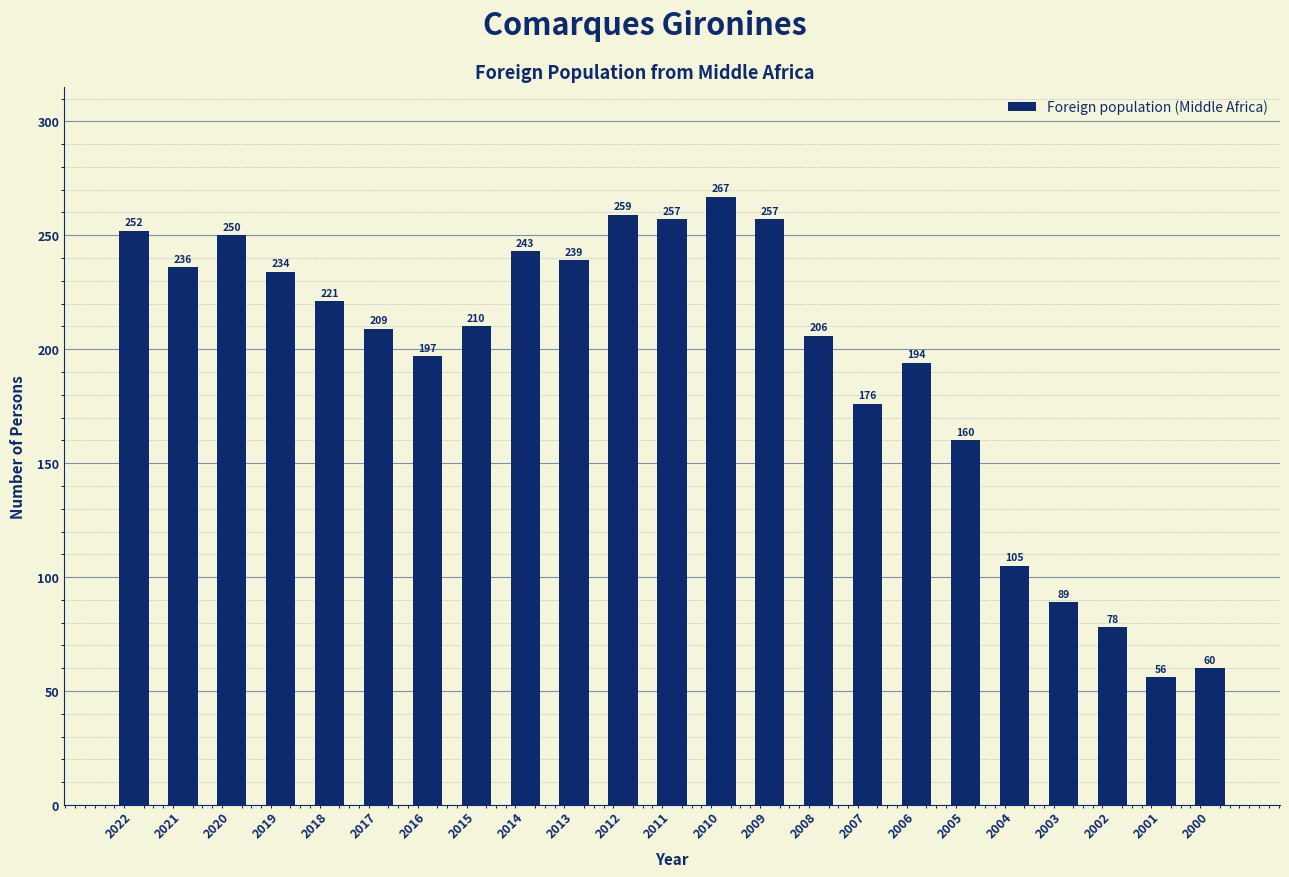

Is it true that the value at 2006 is 314?

False